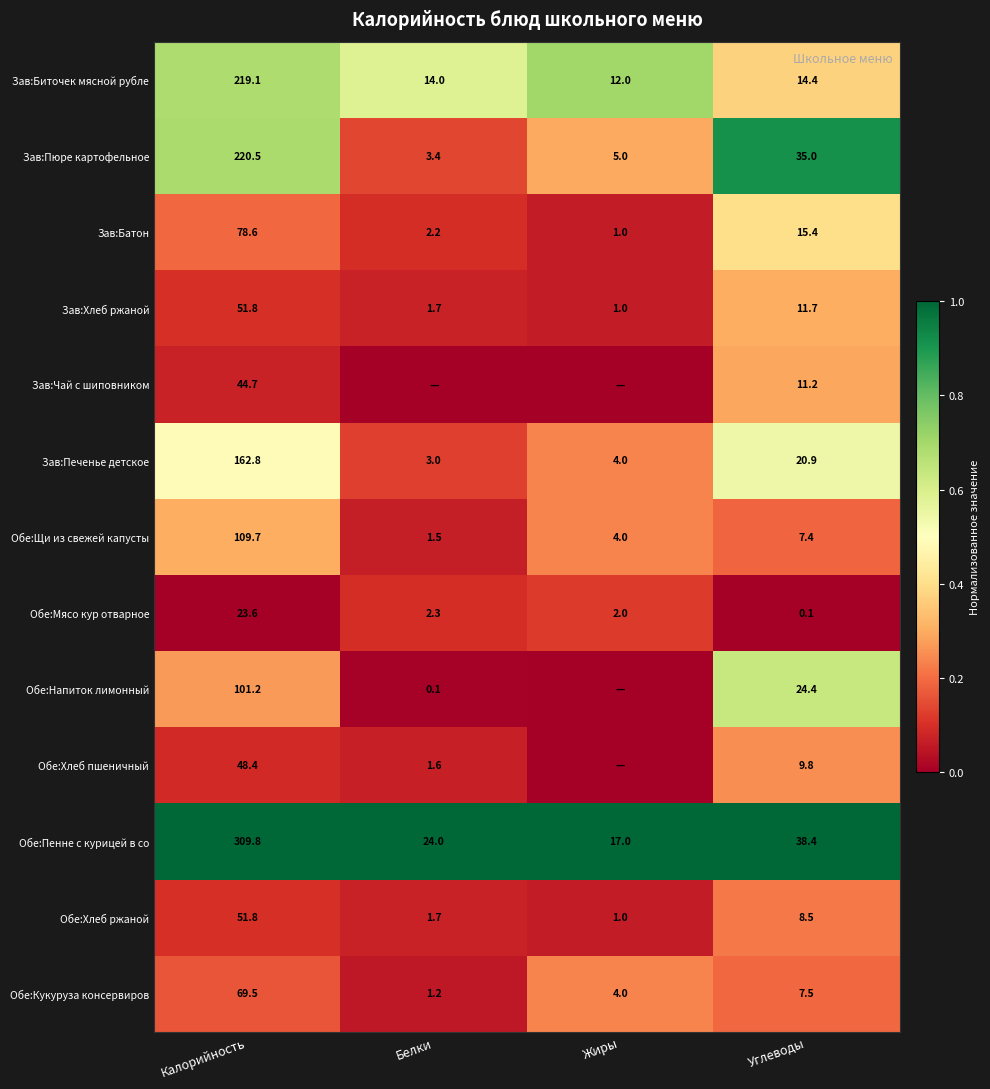

Is it true that Зав:Батон equals 1.0 at Жиры?

True